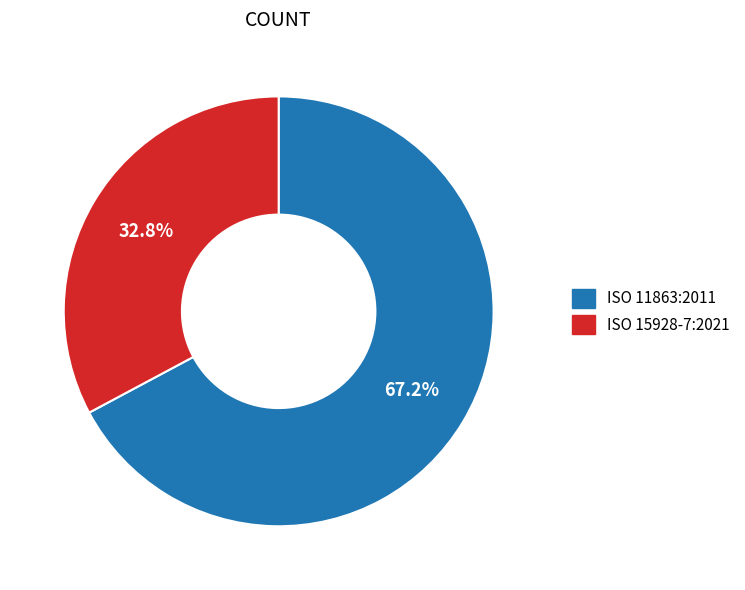

To the nearest percent, what percentage of the pie is ISO 11863:2011?

67%